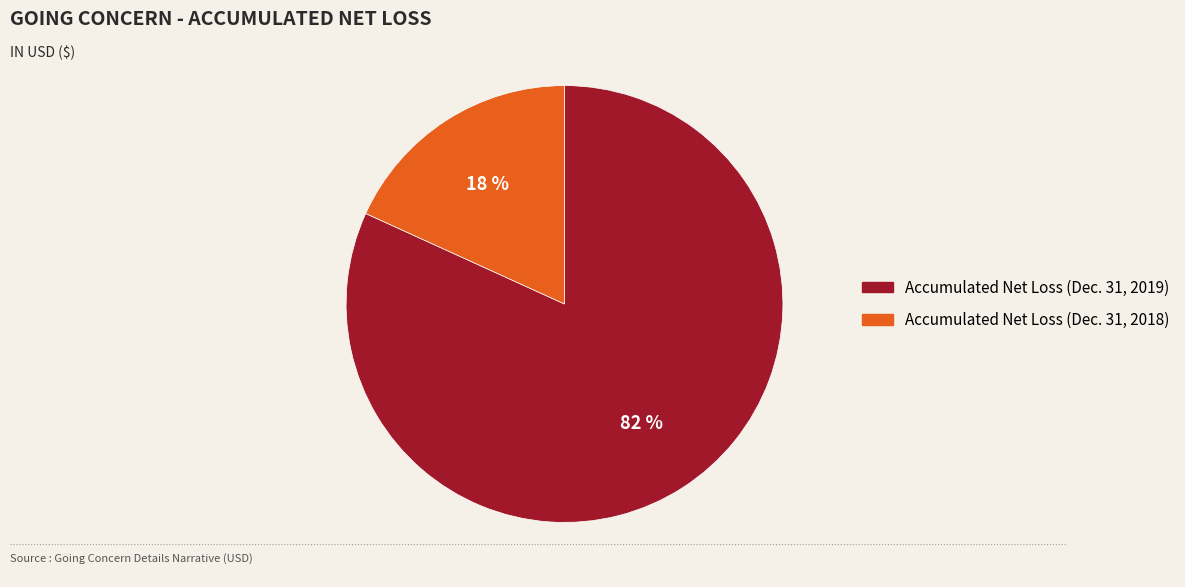

What is the ratio of the value at Accumulated Net Loss (Dec. 31, 2018) to the value at Accumulated Net Loss (Dec. 31, 2019)?

0.2